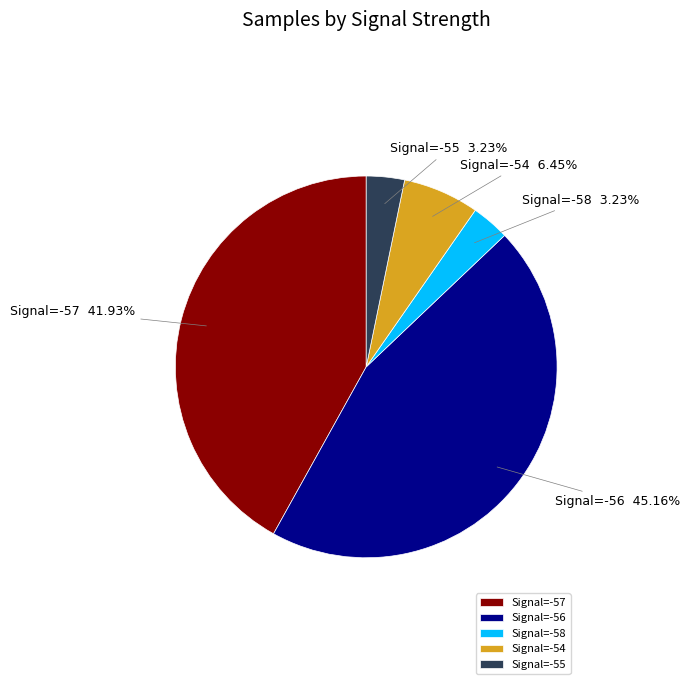

Which has a higher value, Signal=-57 or Signal=-58?

Signal=-57